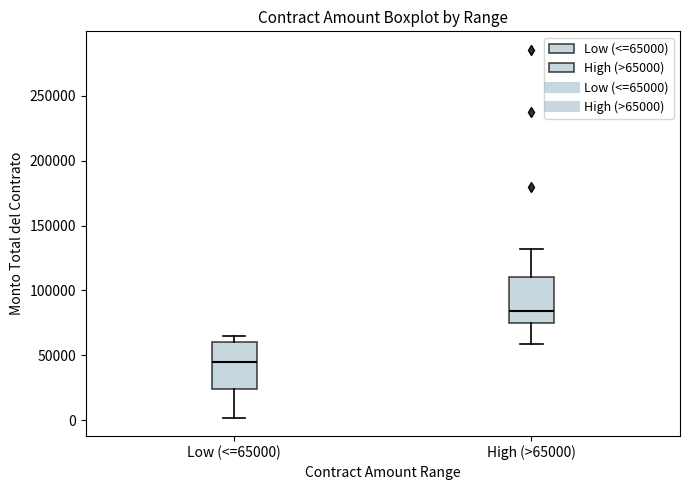

Reading left to right, transcribe this box plot: for each box, give where its median line is, the range the box spans, and where its two whiskers end, as read against the y-axis. The values are not printed on the chart, so give them approximately, as read against the axis.

Low (<=65000): median 45000, box 25000 to 60000, whiskers 0 to 65000
High (>65000): median 85000, box 75000 to 110000, whiskers 60000 to 130000